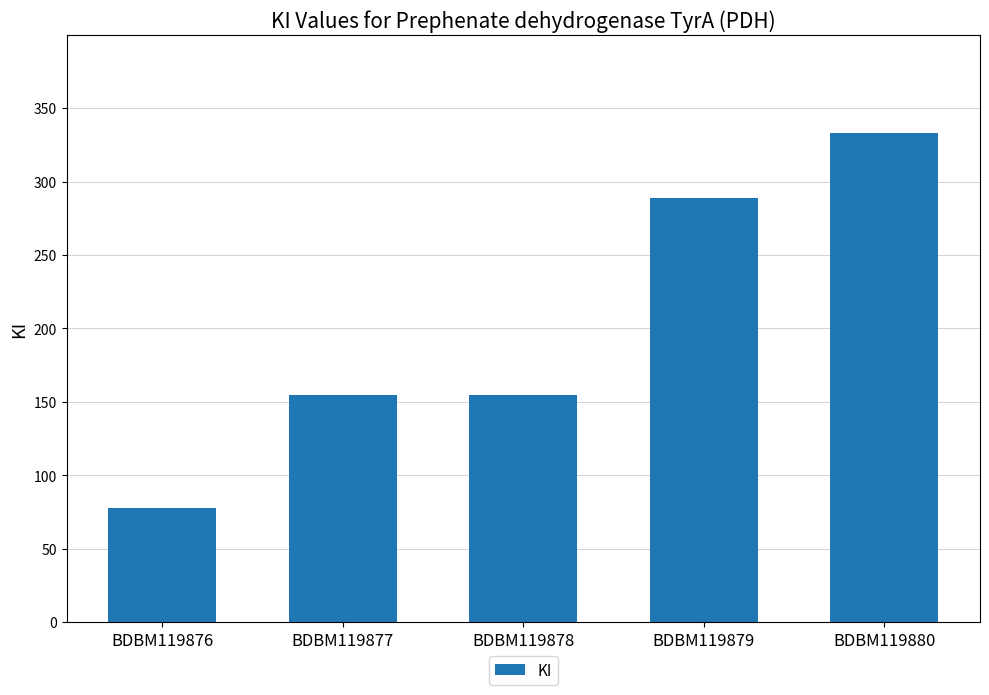

How many data points are less than 155?

1